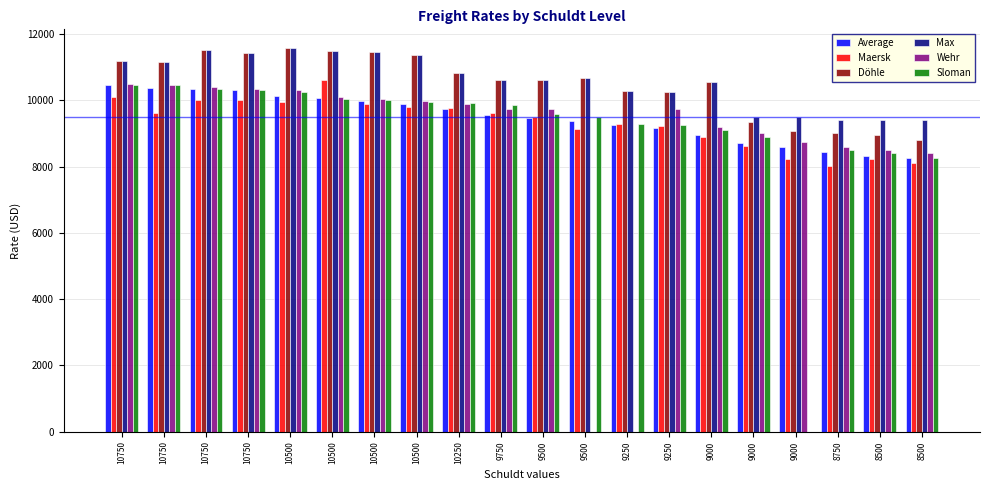

What is the greatest value displayed?

11564.0